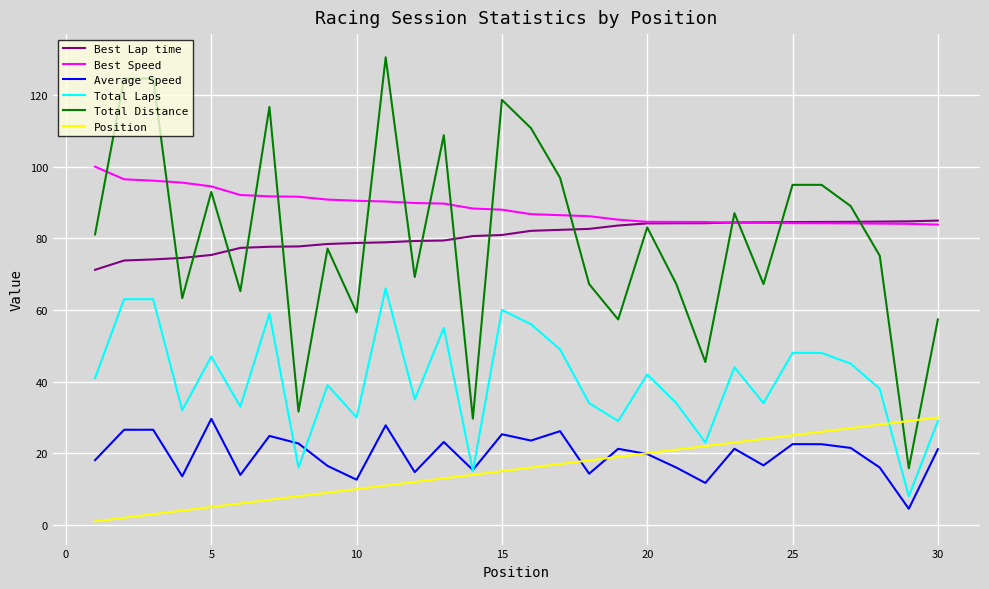

True or false: Total Distance and Average Speed cross at least once.

False